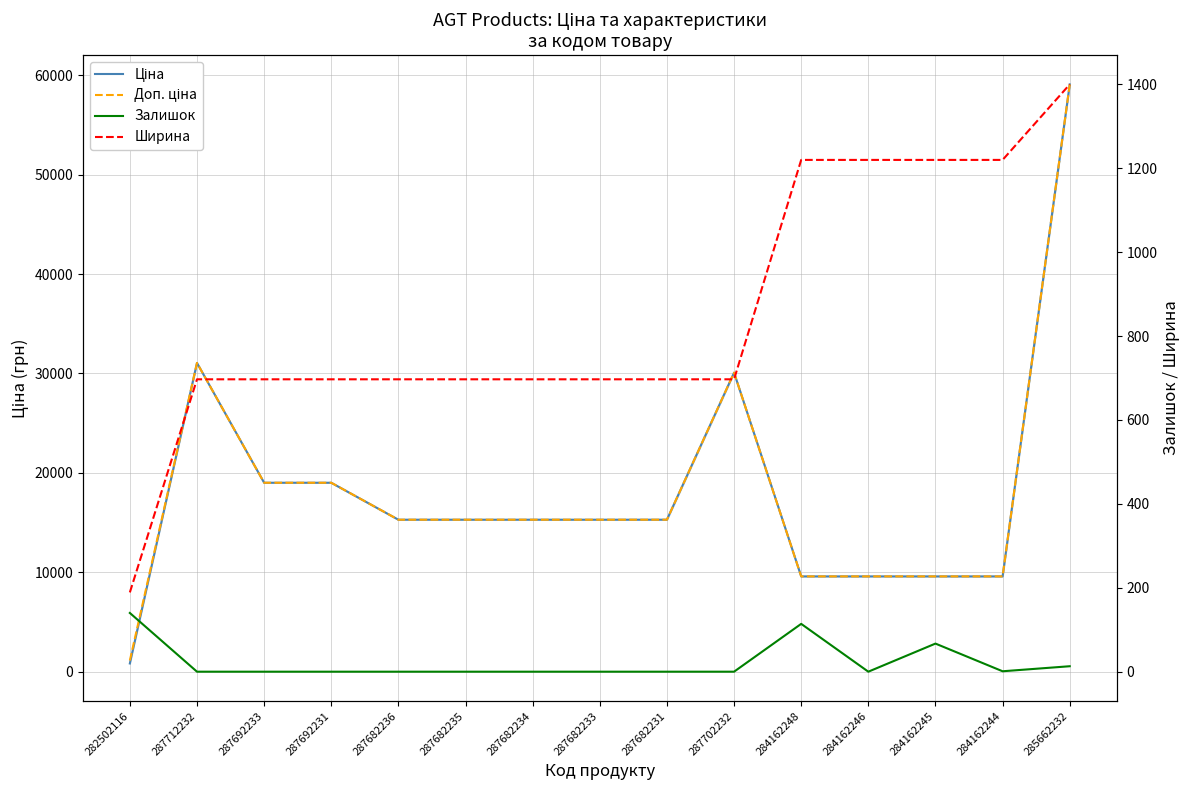

What is the greatest value displayed?

59075.7